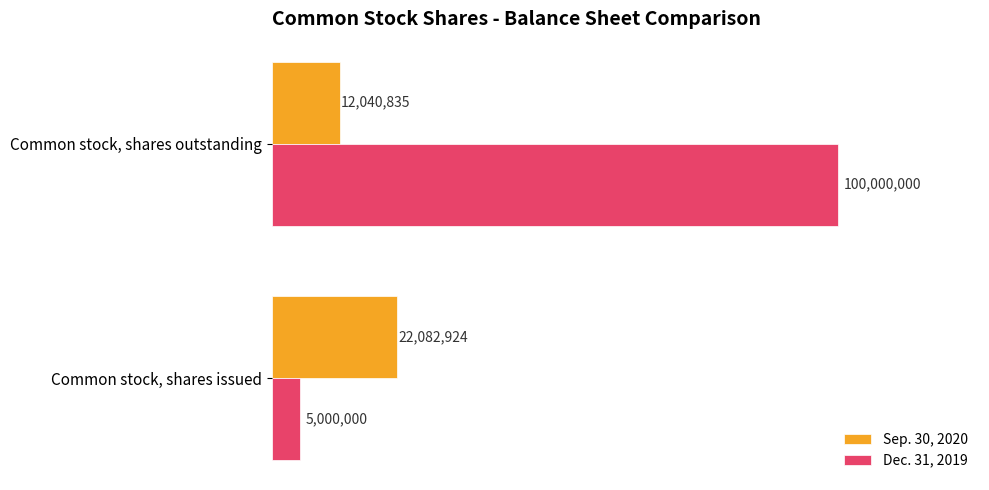

Reading left to right, extract all data points from this chart.

Sep. 30, 2020: 22082924	12040835
Dec. 31, 2019: 5000000	100000000